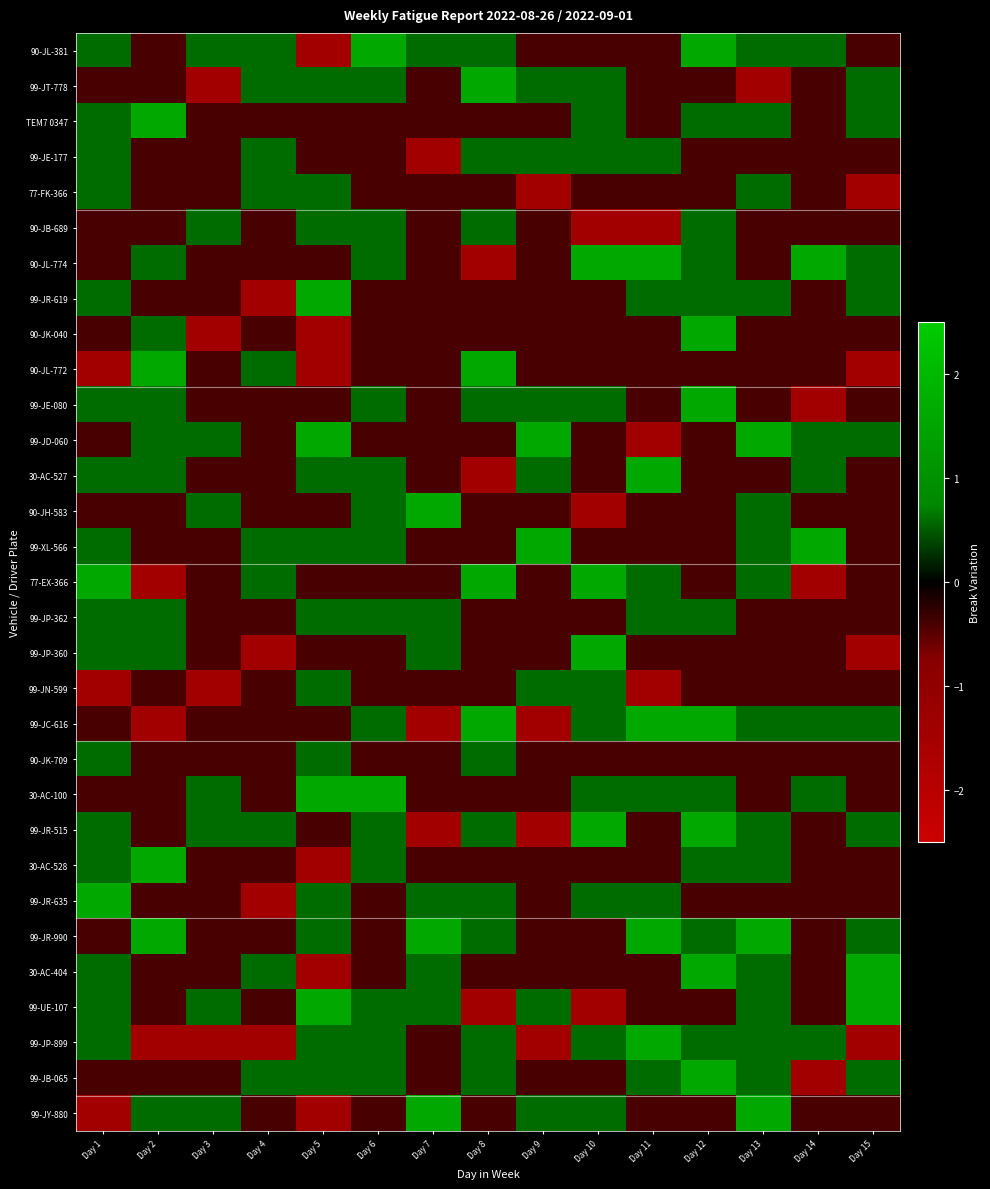

At how many categories does at least one series exceed 1?

13